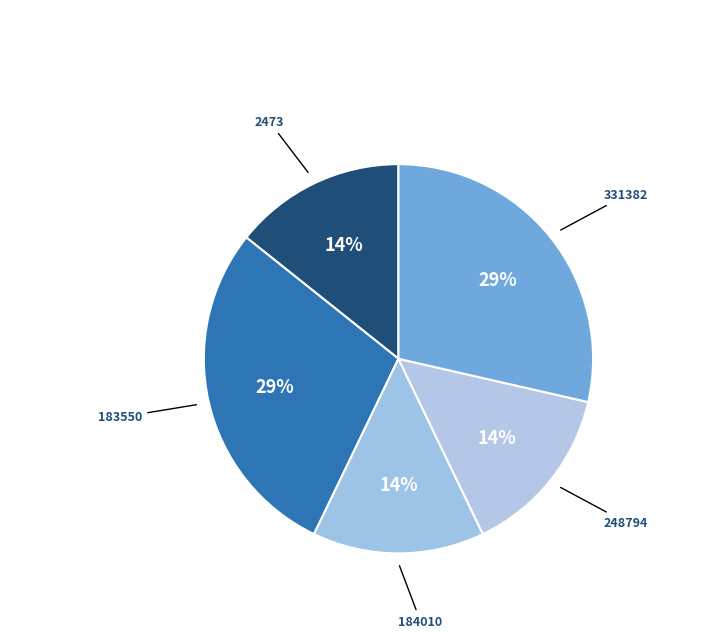

Approximately how many times larger is the value at 248794 compared to 2473?

1.0